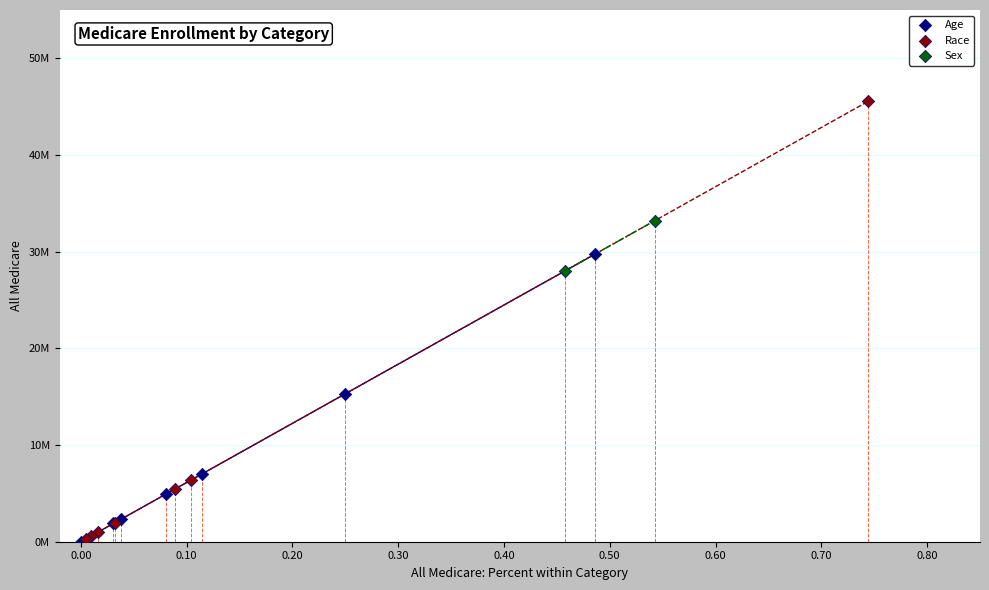

What are all the series names shown in the legend?

Age, Race, Sex